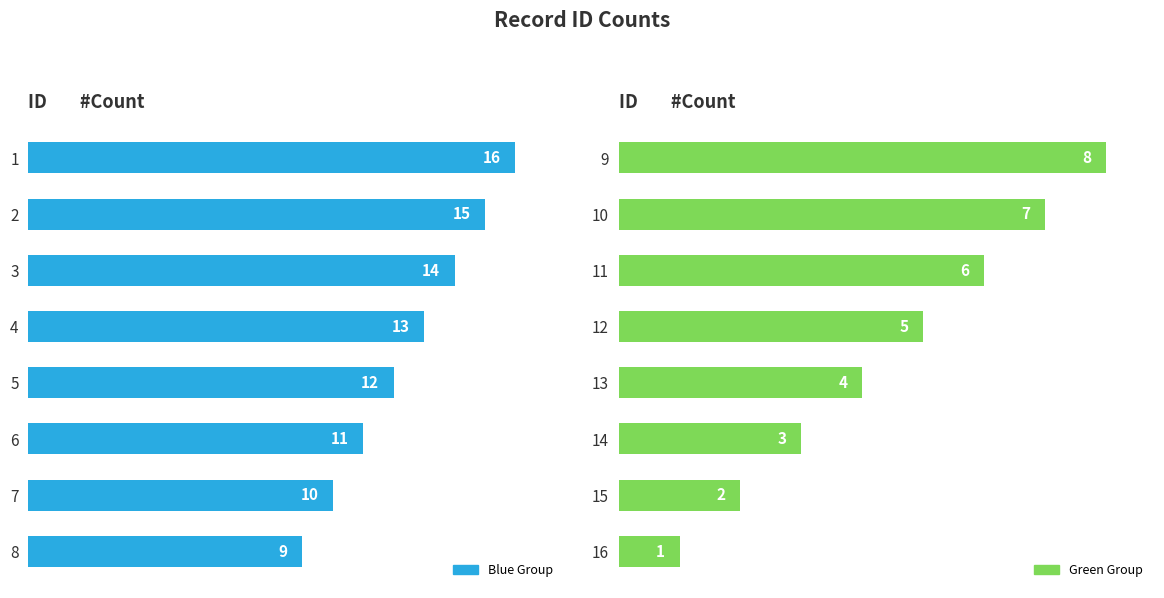

What is the difference between the maximum and minimum values in the Green Group series?

7